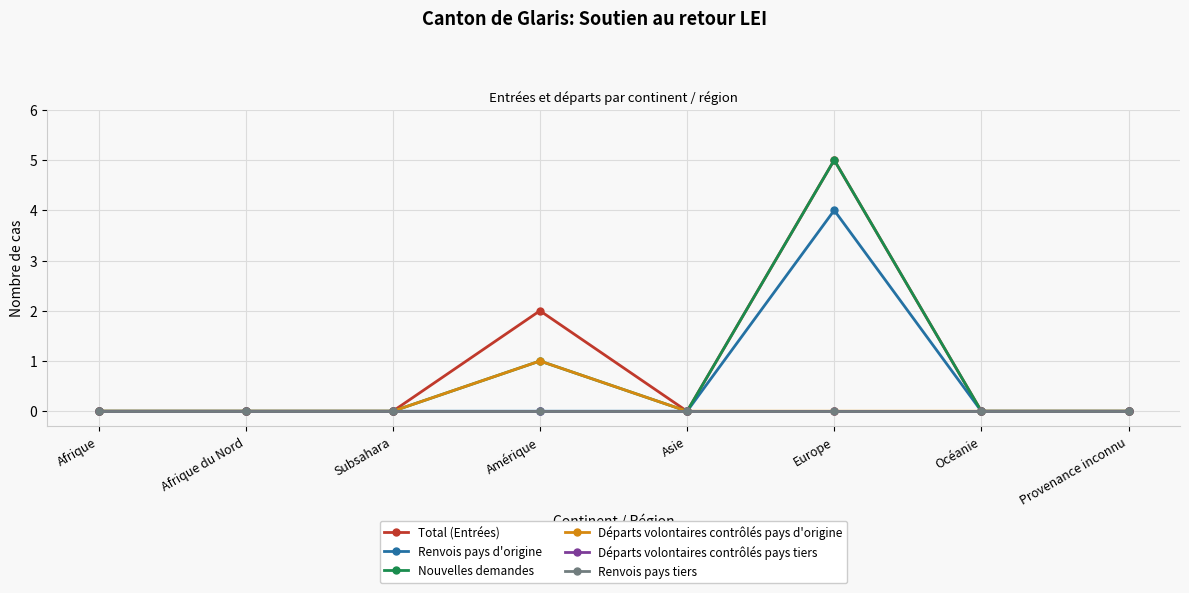

Rank the categories by Total (Entrées) value from lowest to highest.

Afrique, Afrique du Nord, Subsahara, Asie, Océanie, Provenance inconnu, Amérique, Europe